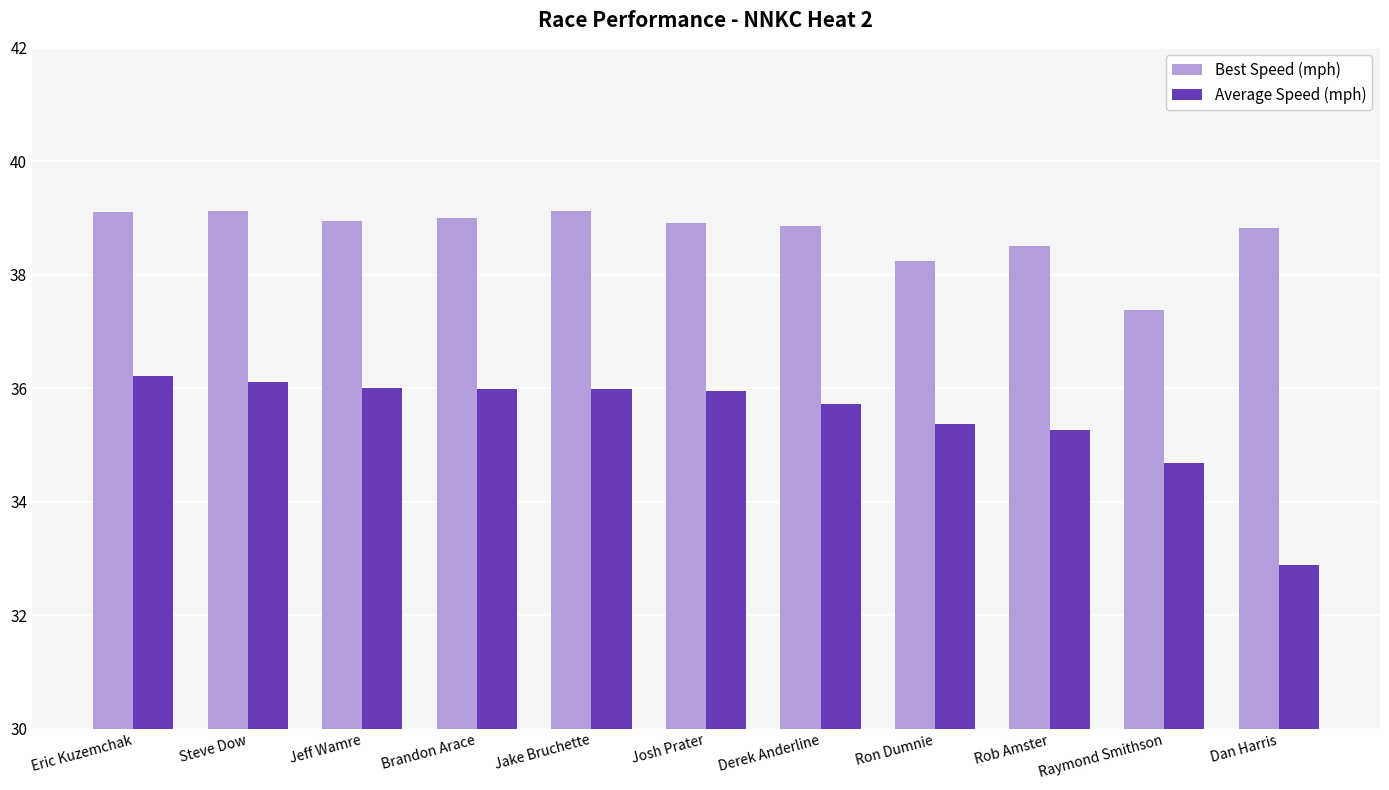

How many values in the Average Speed (mph) series exceed 35?

9